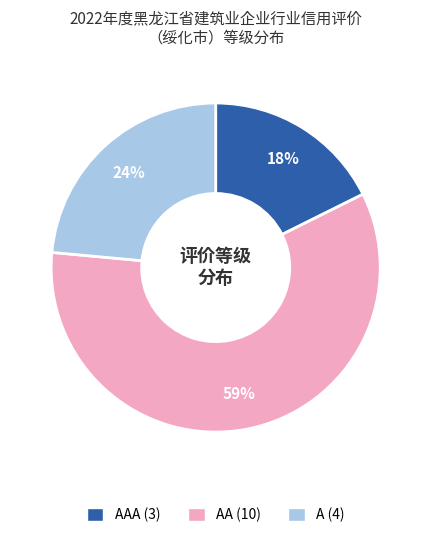

To the nearest percent, what is the average slice percentage?

33%